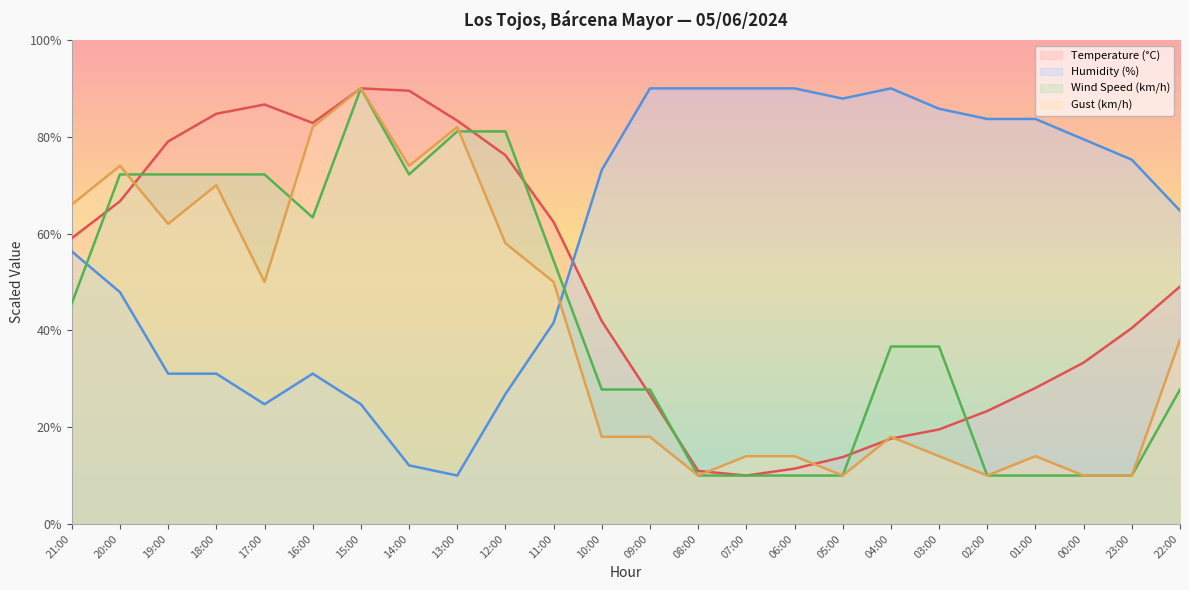

Does the chart display data point markers on the line(s)?

No